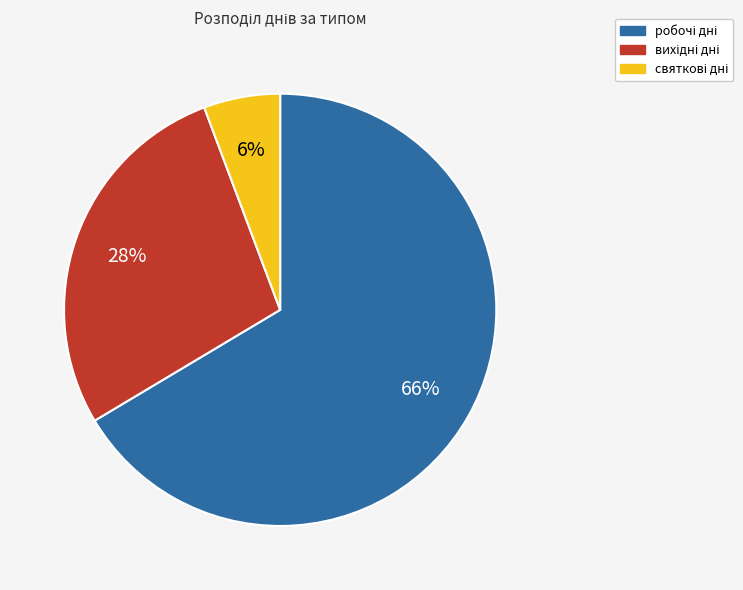

Is there any slice that represents more than half of the pie?

Yes